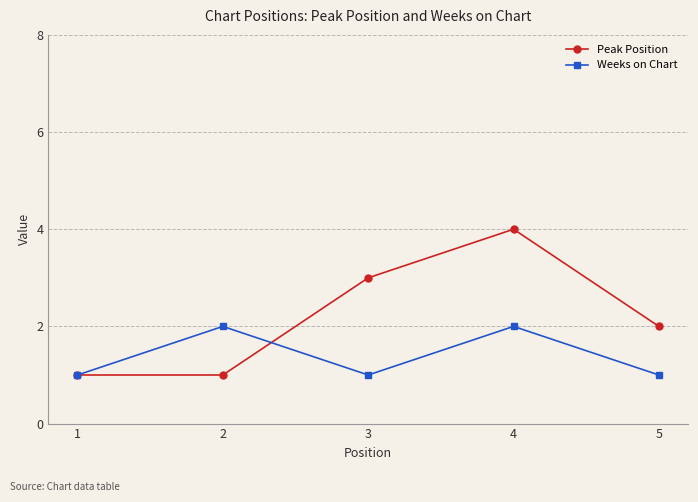

What is the value of the Peak Position point at the 1st from the left?

1